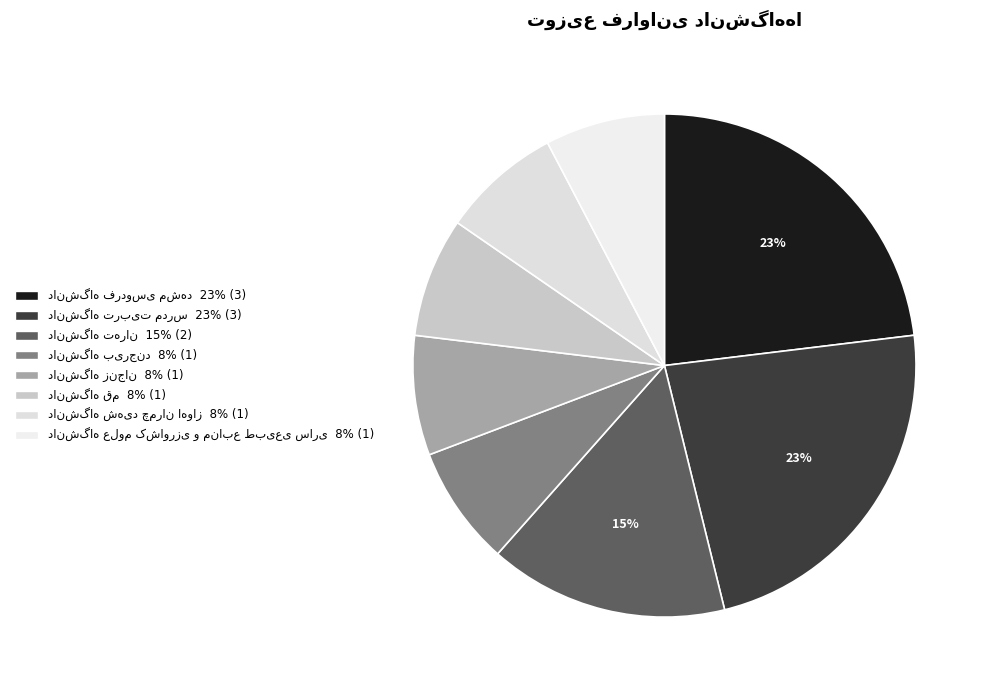

Rank the categories by value from highest to lowest.

دانشگاه فردوسی مشهد, دانشگاه تربیت مدرس, دانشگاه تهران, دانشگاه بیرجند, دانشگاه زنجان, دانشگاه قم, دانشگاه شهید چمران اهواز, دانشگاه علوم کشاورزی و منابع طبیعی ساری